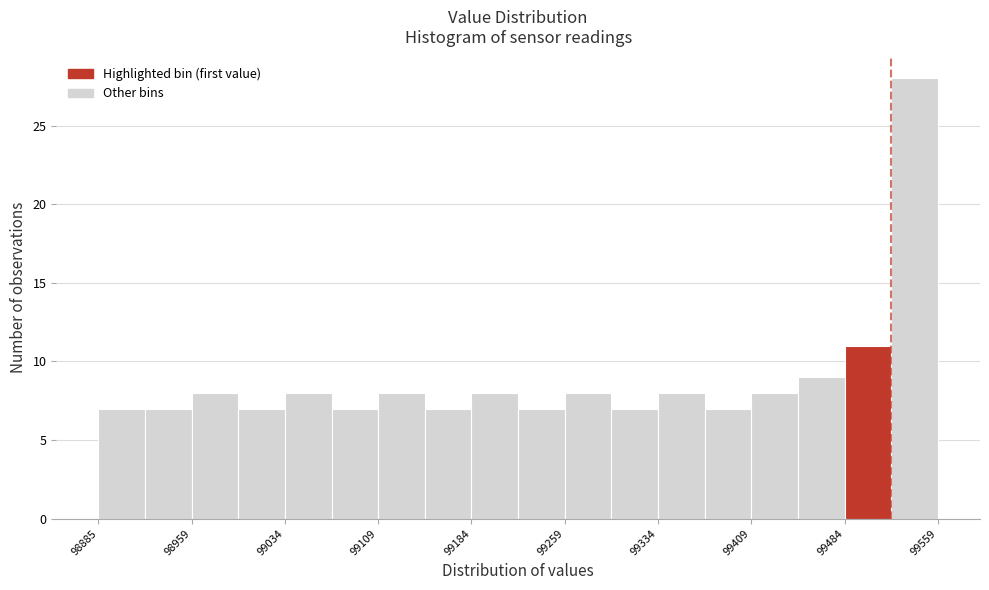

Around what value on the x-axis is the tallest bar? Give the approximate position of its centre, as read against the axis.

99540